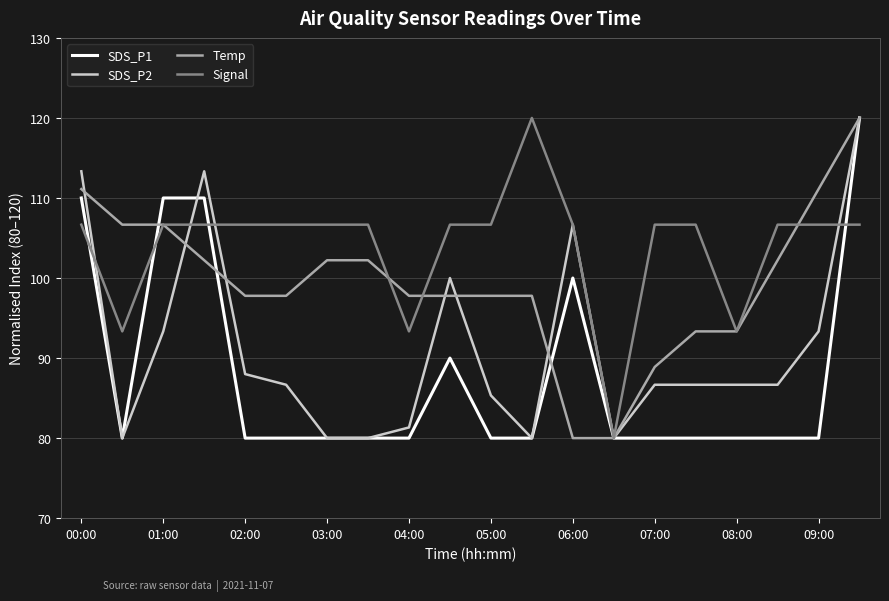

Reading left to right, extract all data points from this chart.

SDS_P1: 110.0	80.0	110.0	110.0	80.0	80.0	80.0	80.0	80.0	90.0	80.0	80.0	100.0	80.0	80.0	80.0	80.0	80.0	80.0	120.0
SDS_P2: 113.3	80.0	93.3	113.3	88.0	86.7	80.0	80.0	81.3	100.0	85.3	80.0	106.7	80.0	86.7	86.7	86.7	86.7	93.3	120.0
Temp: 111.1	106.7	106.7	102.2	97.8	97.8	102.2	102.2	97.8	97.8	97.8	97.8	80.0	80.0	88.9	93.3	93.3	102.2	111.1	120.0
Signal: 106.7	93.3	106.7	106.7	106.7	106.7	106.7	106.7	93.3	106.7	106.7	120.0	106.7	80.0	106.7	106.7	93.3	106.7	106.7	106.7